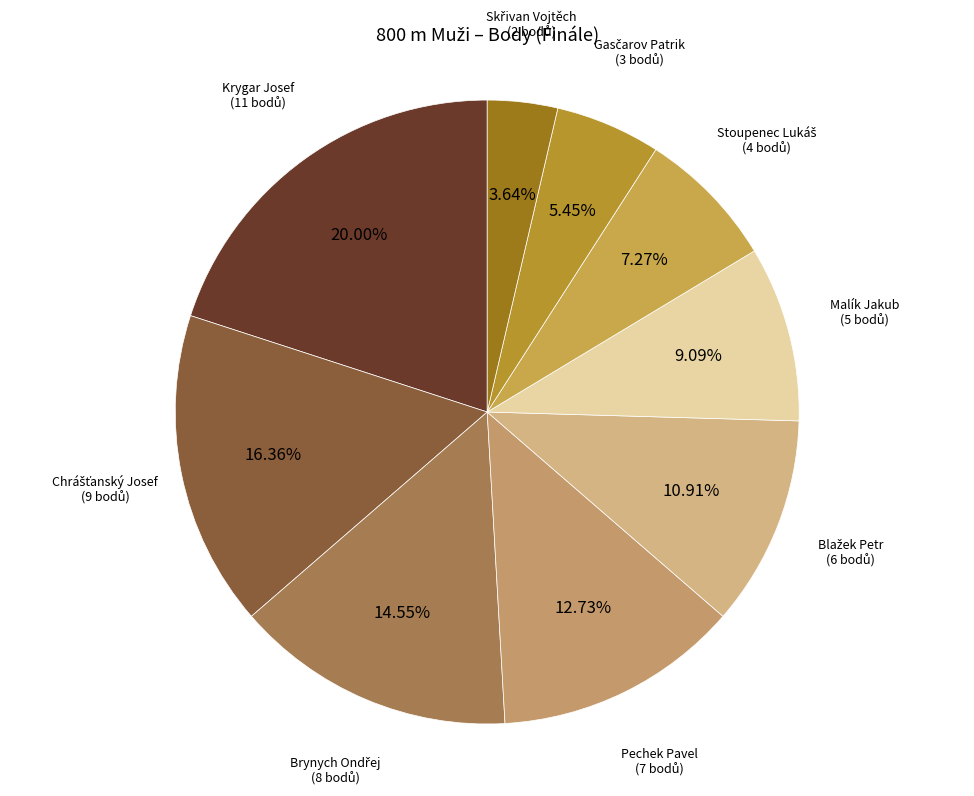

Which slice is the largest?

Krygar Josef